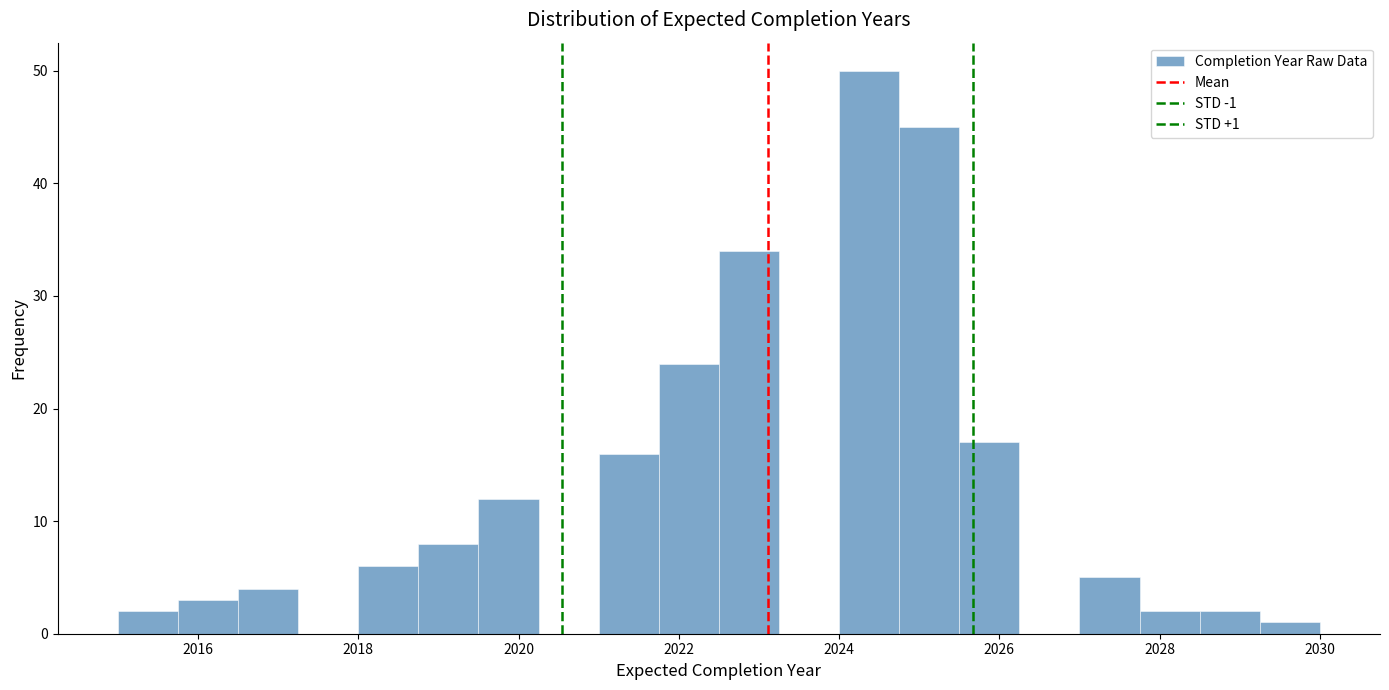

Around what value on the x-axis is the tallest bar? Give the approximate position of its centre, as read against the axis.

2024.4